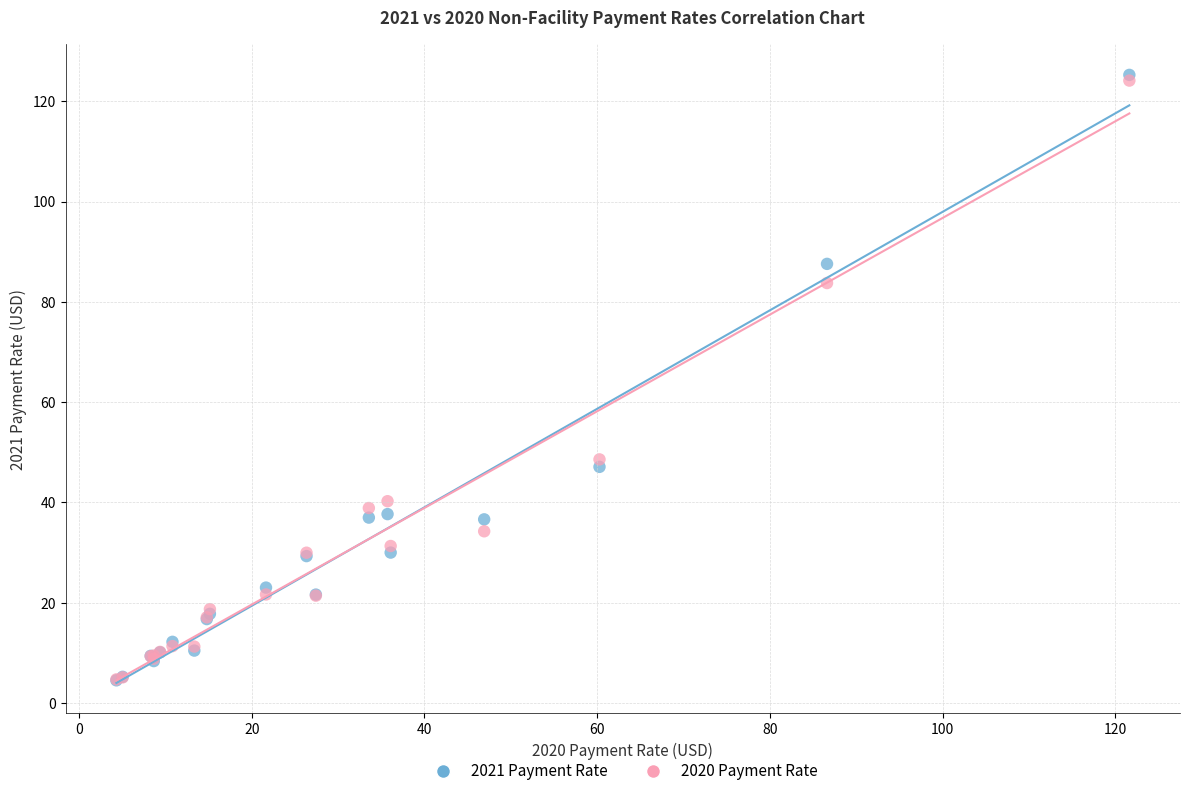

Which series has the largest Y range (max minus min)?

2021 Payment Rate